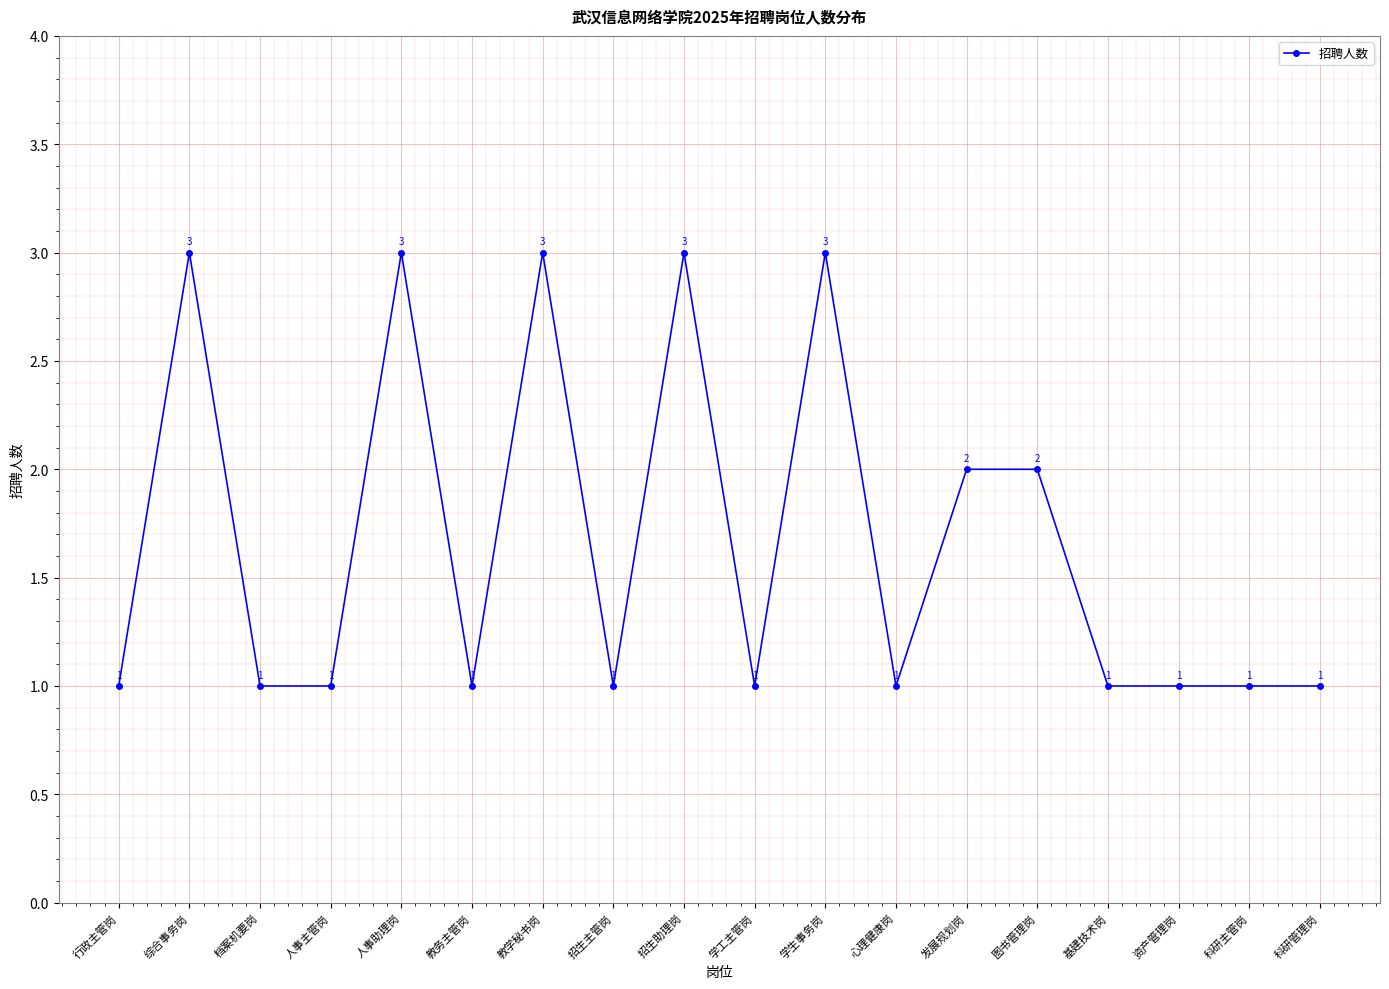

How many categories are shown in the chart?

18